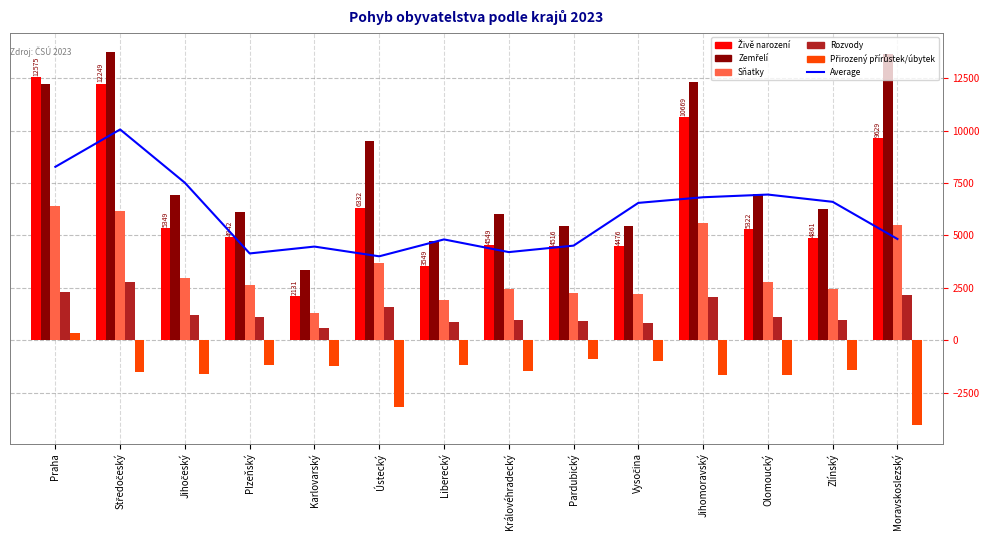

What is the greatest value displayed?

13765.0